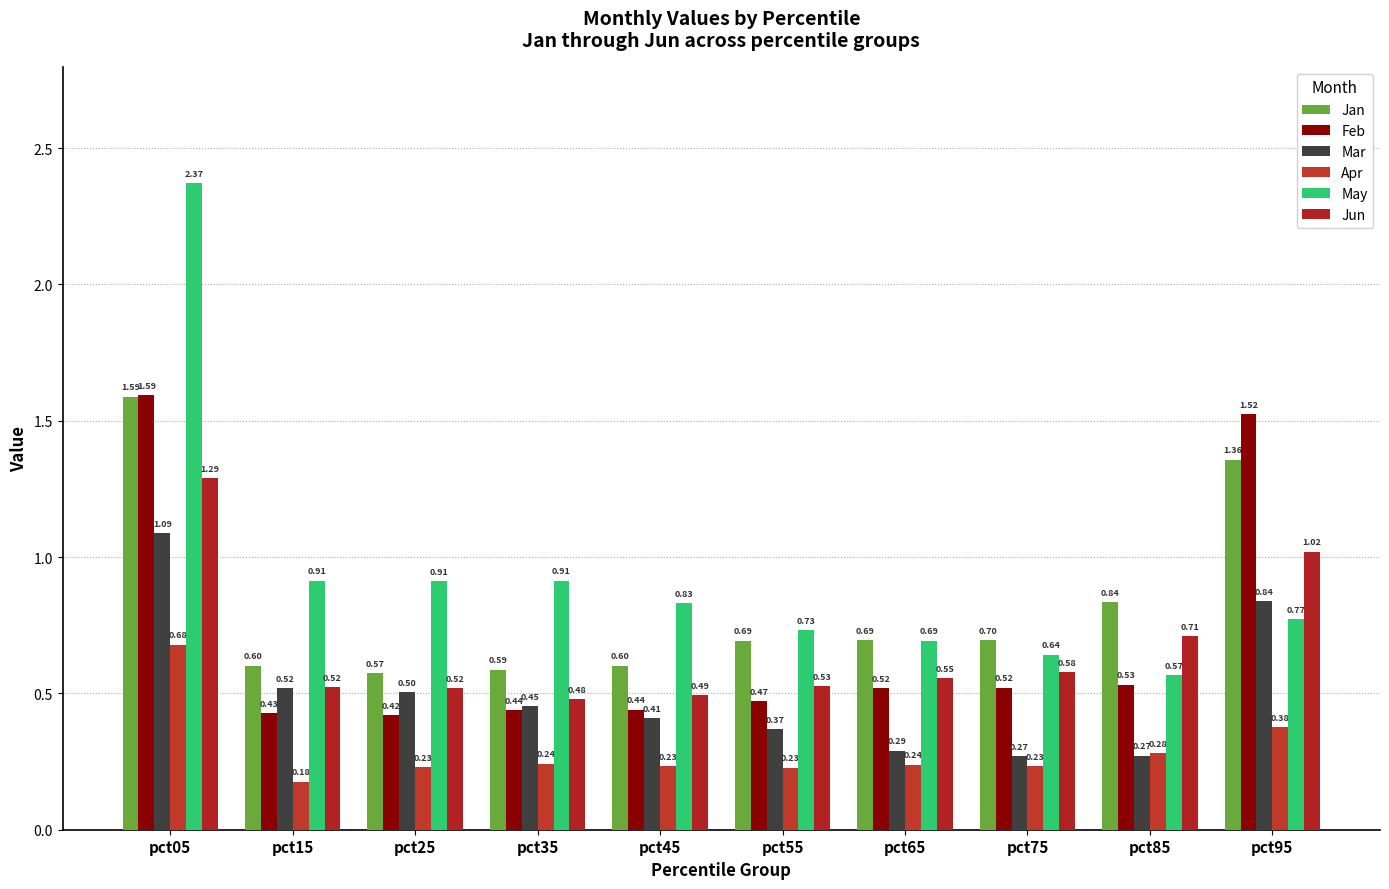

Reading left to right, transcribe all the data shown in this chart.

Jan: pct05=1.6	pct15=0.6	pct25=0.6	pct35=0.6	pct45=0.6	pct55=0.7	pct65=0.7	pct75=0.7	pct85=0.8	pct95=1.4
Feb: pct05=1.6	pct15=0.4	pct25=0.4	pct35=0.4	pct45=0.4	pct55=0.5	pct65=0.5	pct75=0.5	pct85=0.5	pct95=1.5
Mar: pct05=1.1	pct15=0.5	pct25=0.5	pct35=0.5	pct45=0.4	pct55=0.4	pct65=0.3	pct75=0.3	pct85=0.3	pct95=0.8
Apr: pct05=0.7	pct15=0.2	pct25=0.2	pct35=0.2	pct45=0.2	pct55=0.2	pct65=0.2	pct75=0.2	pct85=0.3	pct95=0.4
May: pct05=2.4	pct15=0.9	pct25=0.9	pct35=0.9	pct45=0.8	pct55=0.7	pct65=0.7	pct75=0.6	pct85=0.6	pct95=0.8
Jun: pct05=1.3	pct15=0.5	pct25=0.5	pct35=0.5	pct45=0.5	pct55=0.5	pct65=0.6	pct75=0.6	pct85=0.7	pct95=1.0